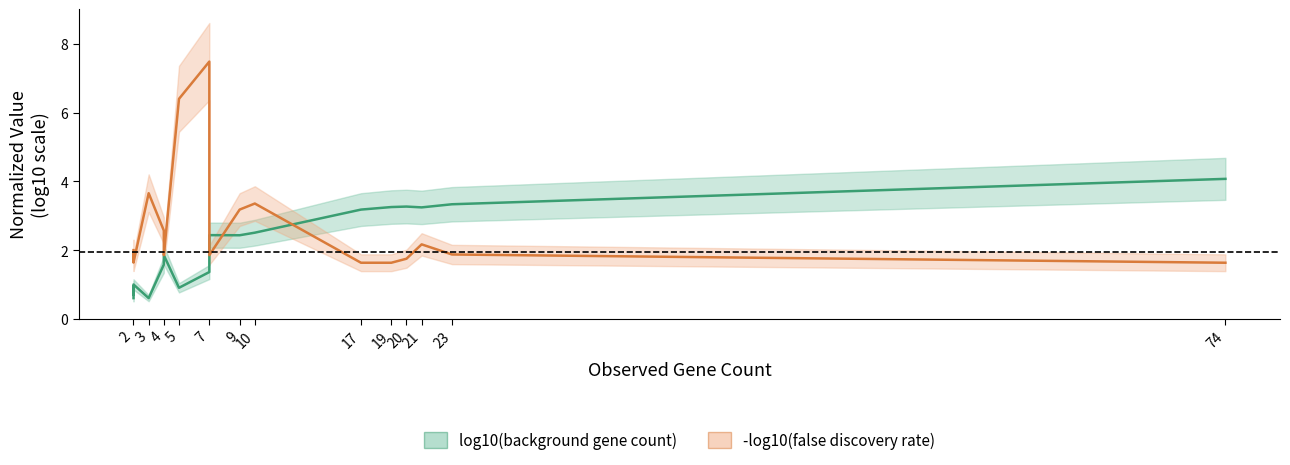

Is this an area chart (filled region under the line)?

No